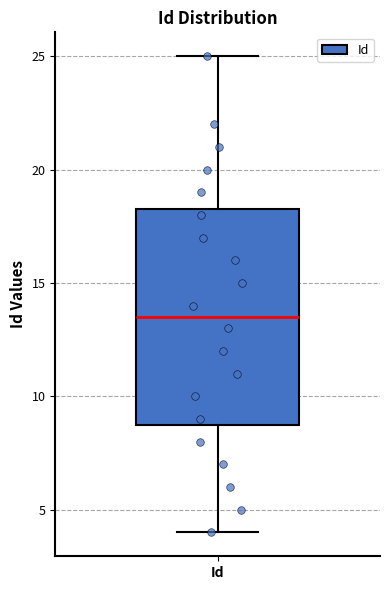

Where does the lower whisker of the box for Id end on the y-axis? The values are not printed on the chart, so give them approximately, as read against the axis.

4.0